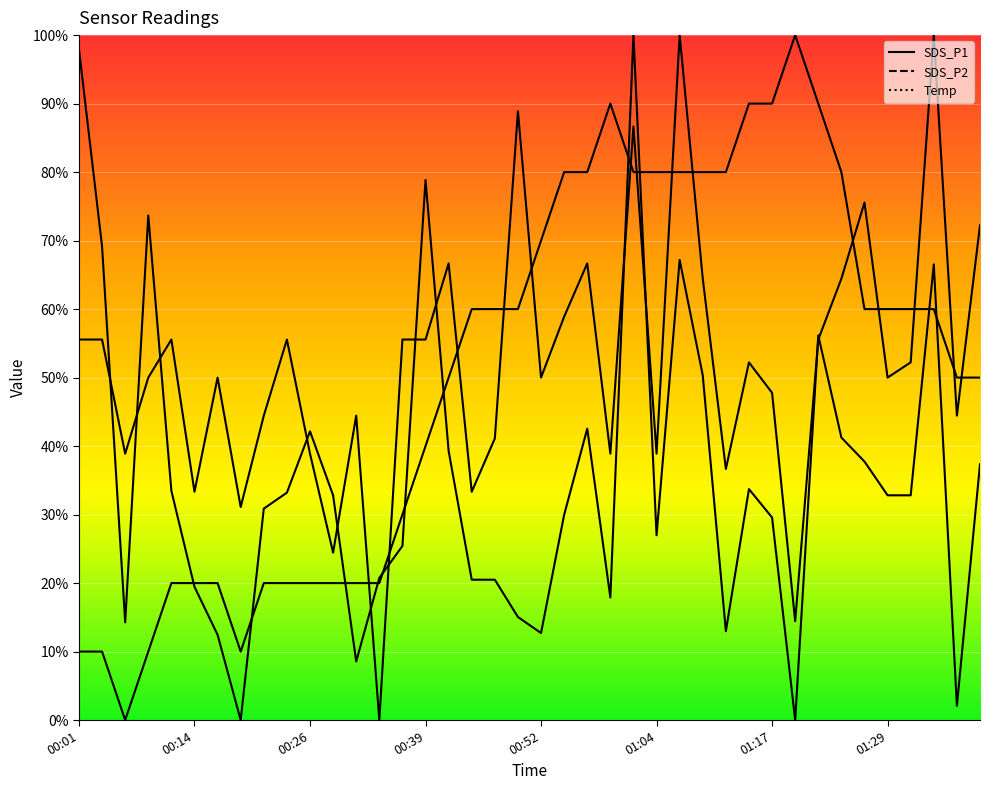

What is the difference between the second highest and minimum values in the Temp series?

90.0